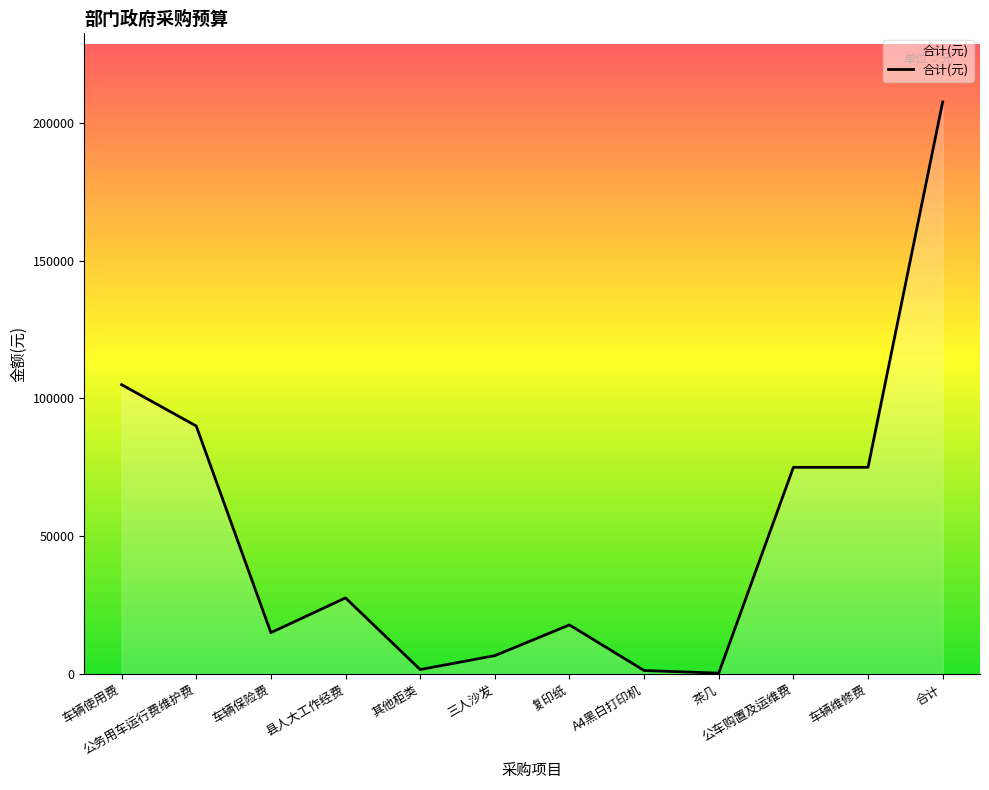

True or false: the data shows 48147 at 公务用车运行费维护费.

False